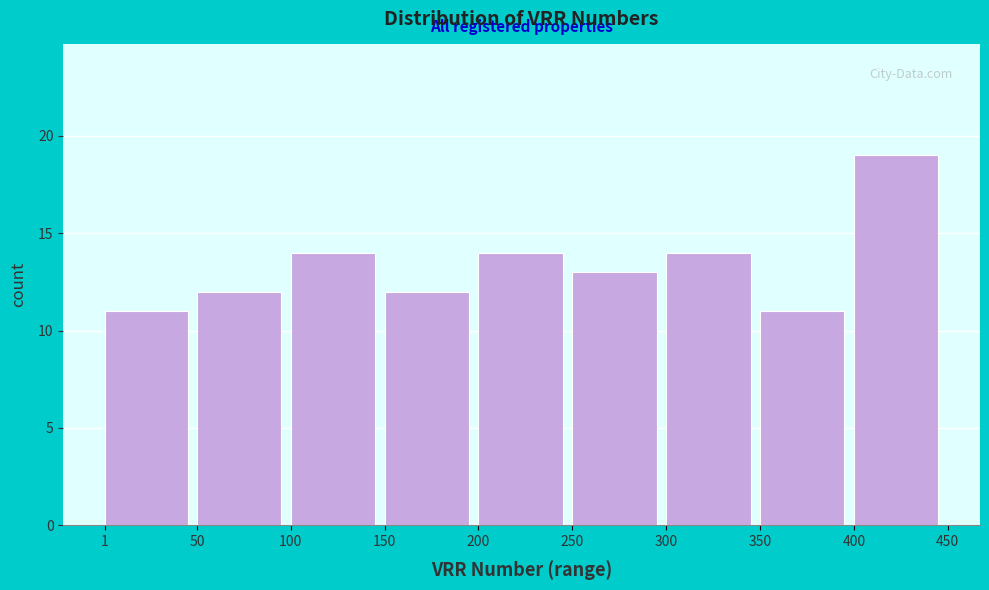

How tall is the bar that spans 1 to 50 on the x-axis? The values are not printed on the chart, so give them approximately, as read against the axis.

11